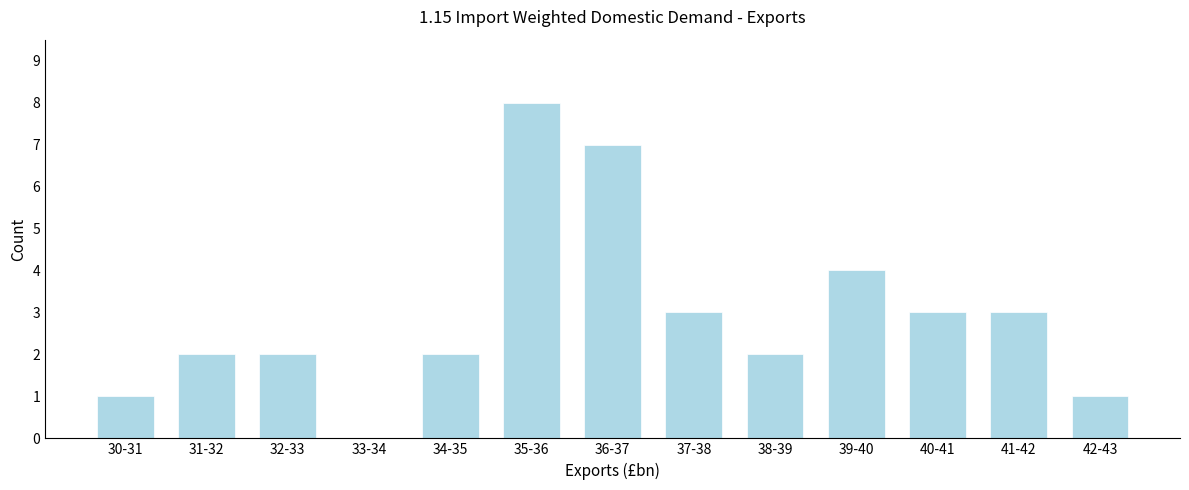

Reading left to right, list all the values displayed in this chart.

30-31=1	31-32=2	32-33=2	33-34=0	34-35=2	35-36=8	36-37=7	37-38=3	38-39=2	39-40=4	40-41=3	41-42=3	42-43=1